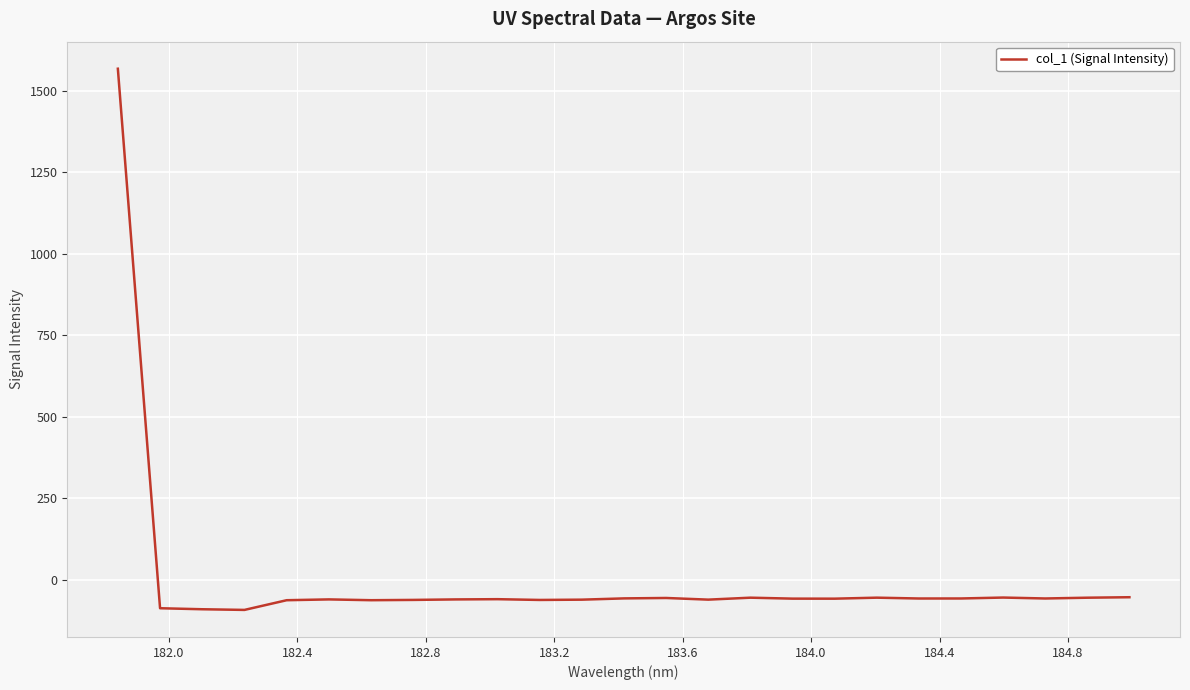

What is the minimum value shown in the chart?

-91.8